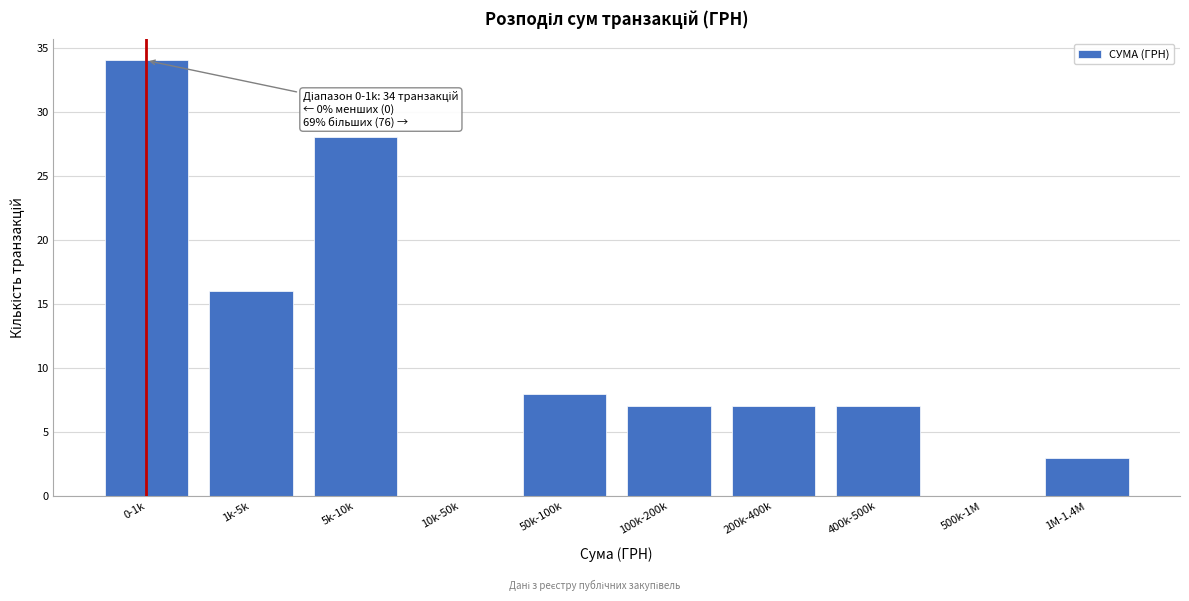

Reading left to right, what are all the values shown in this chart?

0-1k=34	1k-5k=16	5k-10k=28	10k-50k=0	50k-100k=8	100k-200k=7	200k-400k=7	400k-500k=7	500k-1M=0	1M-1.4M=3